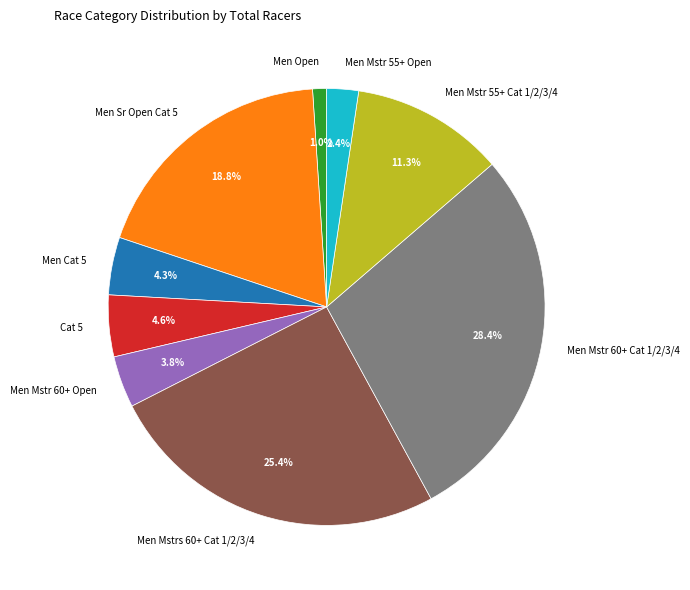

Which slice is the largest?

Men Mstr 60+ Cat 1/2/3/4